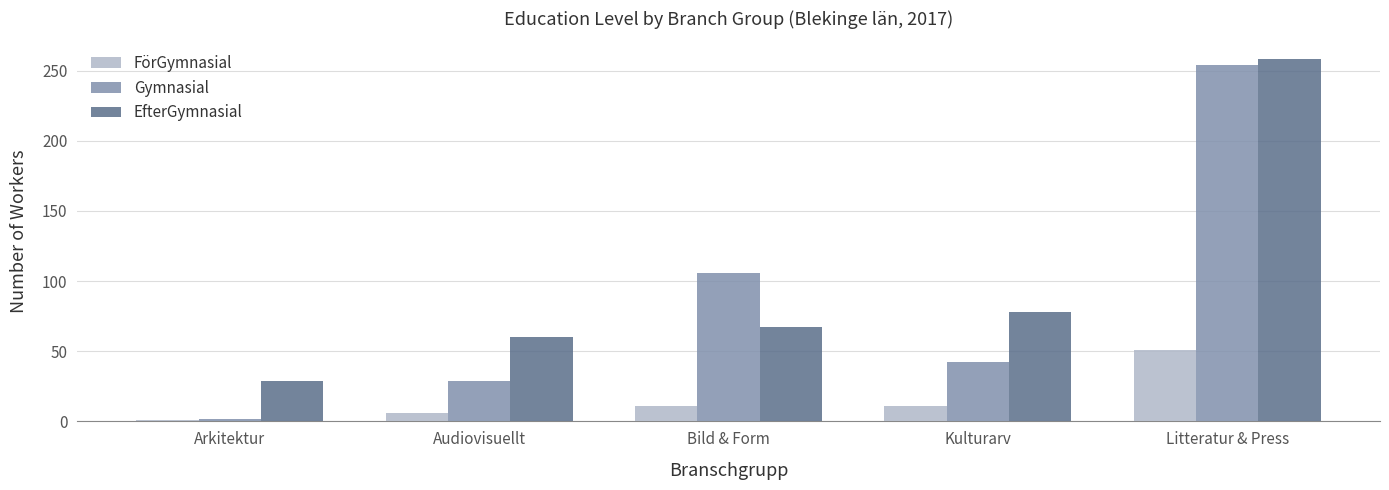

At which label does Gymnasial first exceed 42?

Bild & Form